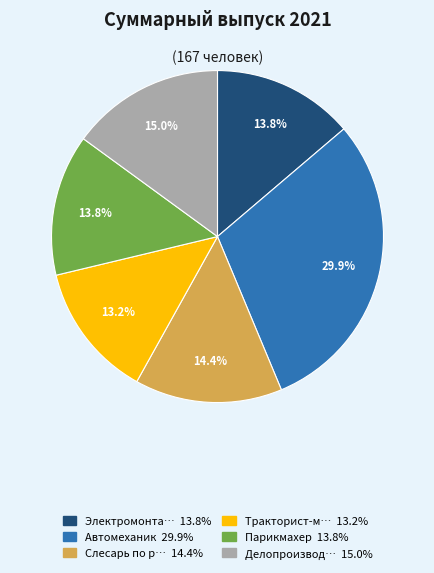

Does any single category account for the majority?

No